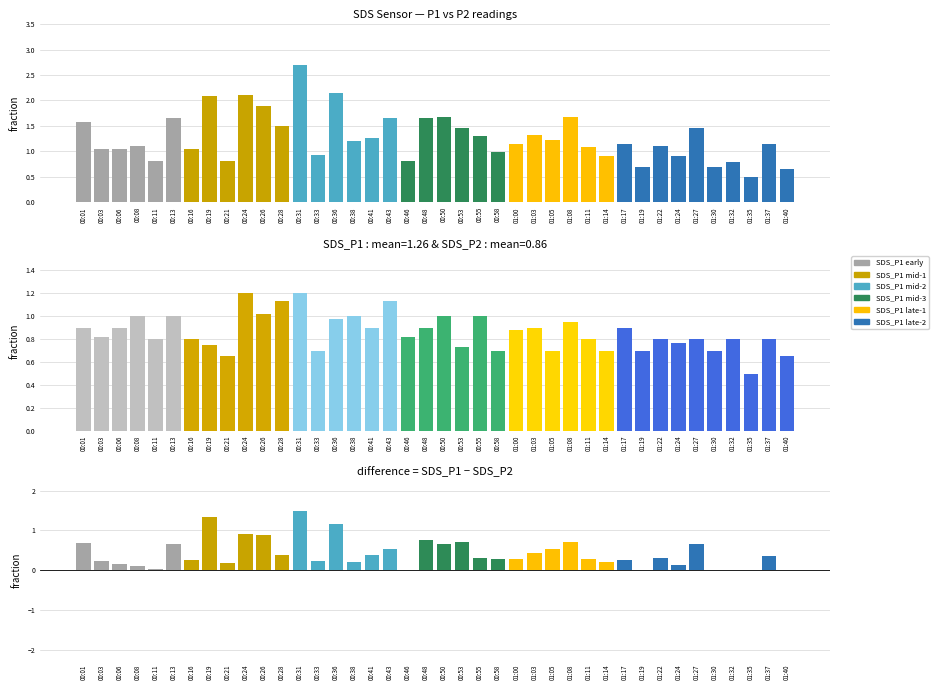

Which series has the largest range (max minus min)?

SDS_P1